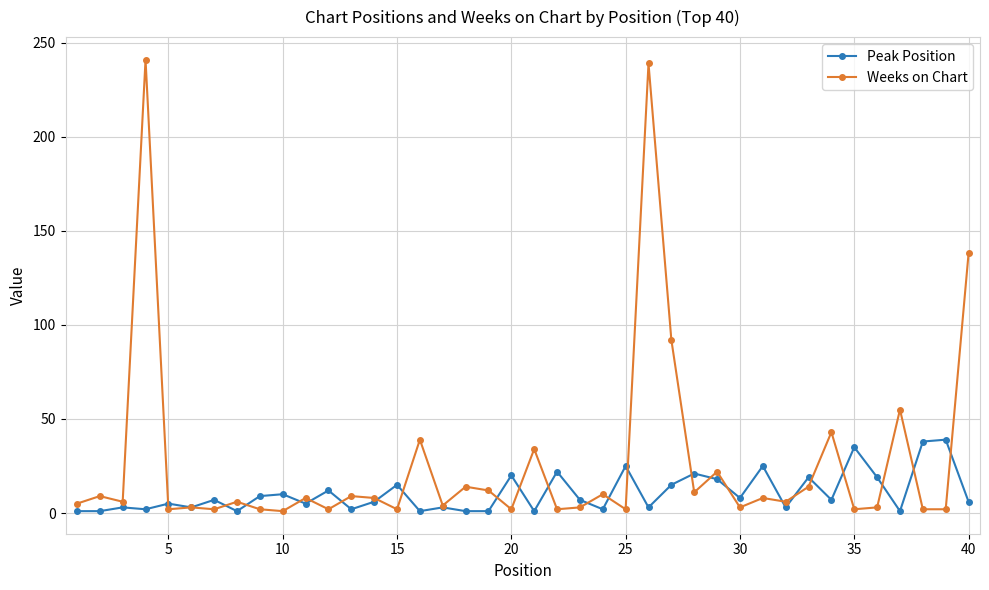

What is the difference between the maximum and minimum values in the Peak Position series?

38